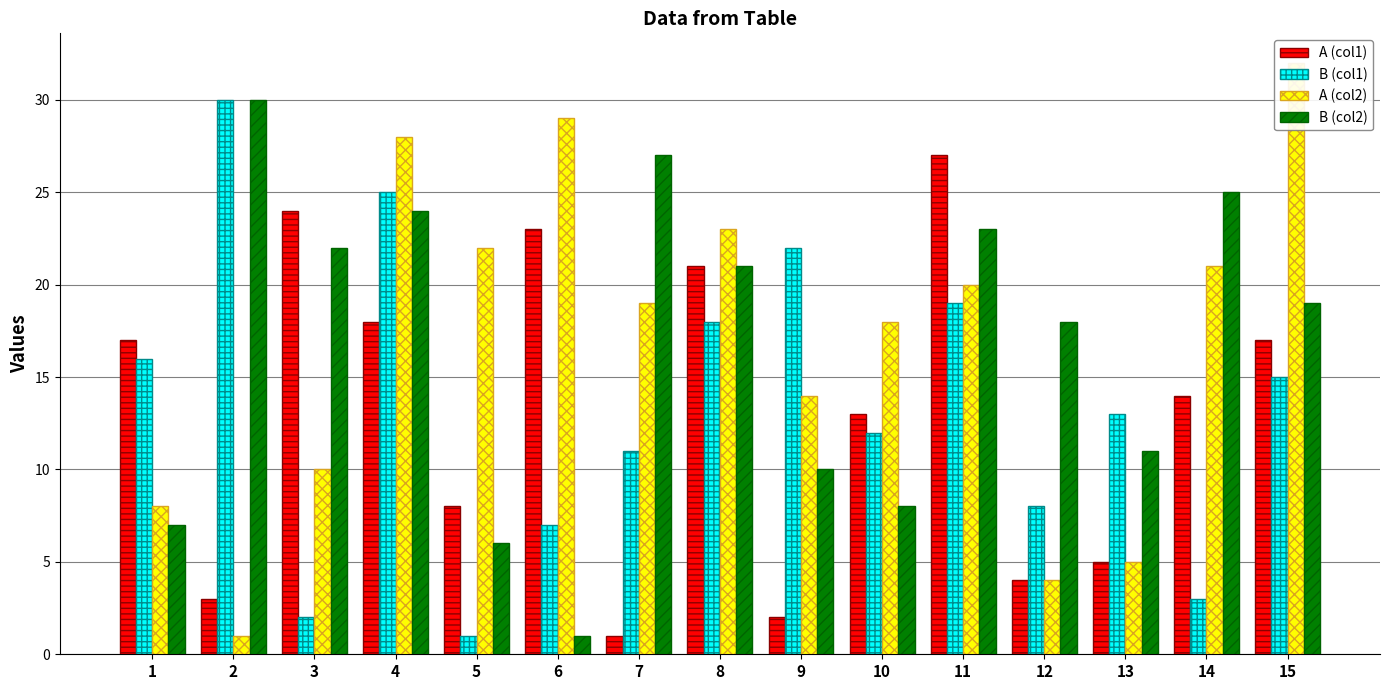

The value of B (col2) at 1 is 7. True or false?

True